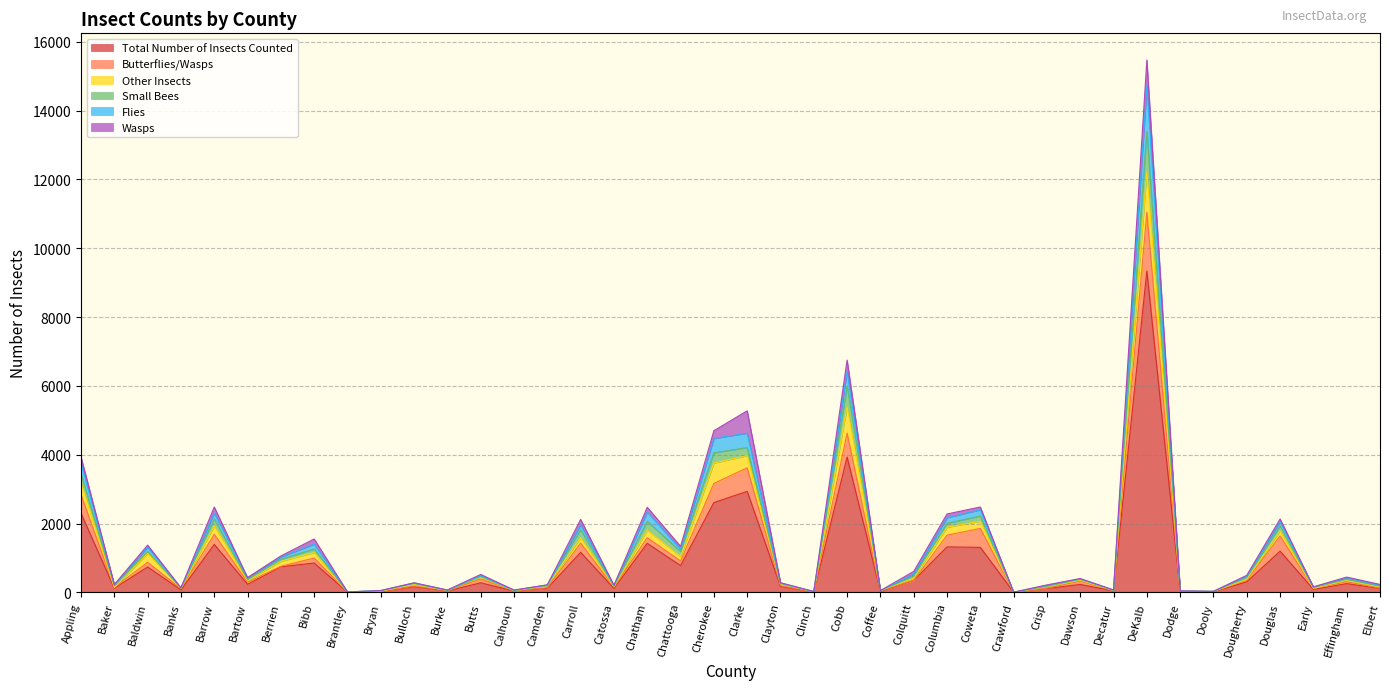

Between Crawford and Clayton, which is larger?

Clayton